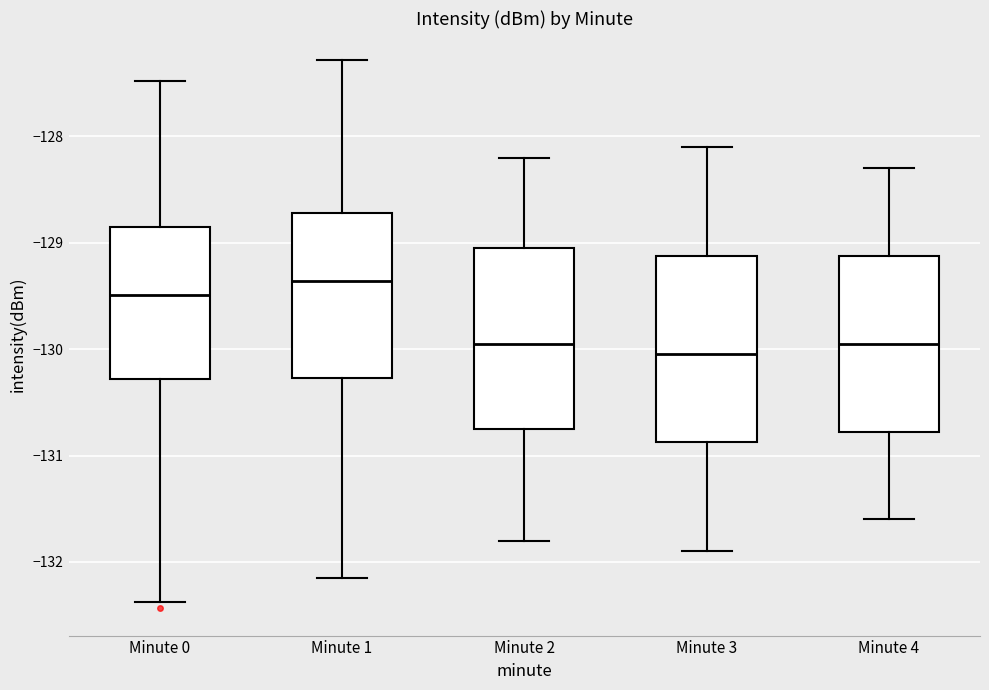

Which box's median line is the lowest?

Minute 3